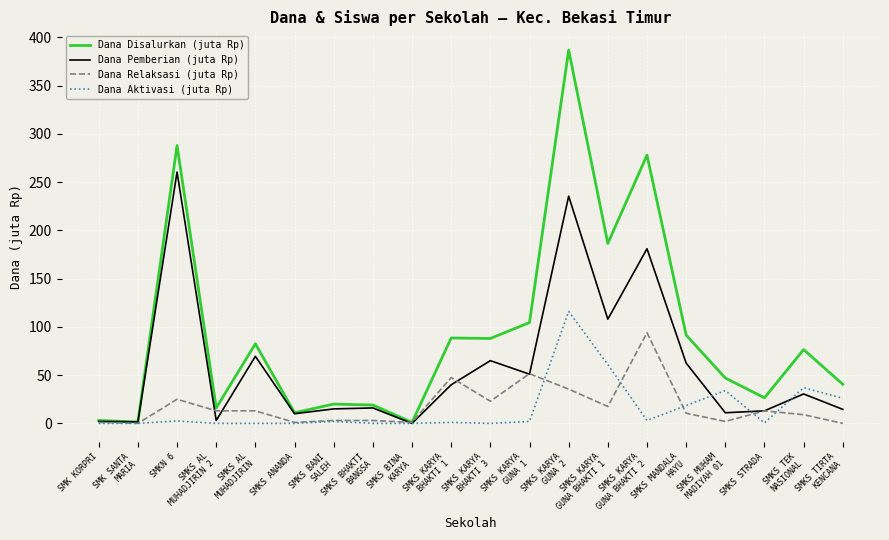

The Dana Relaksasi (juta Rp) series shows 10.5 at SMKS MANDALA
HAYU. True or false?

True